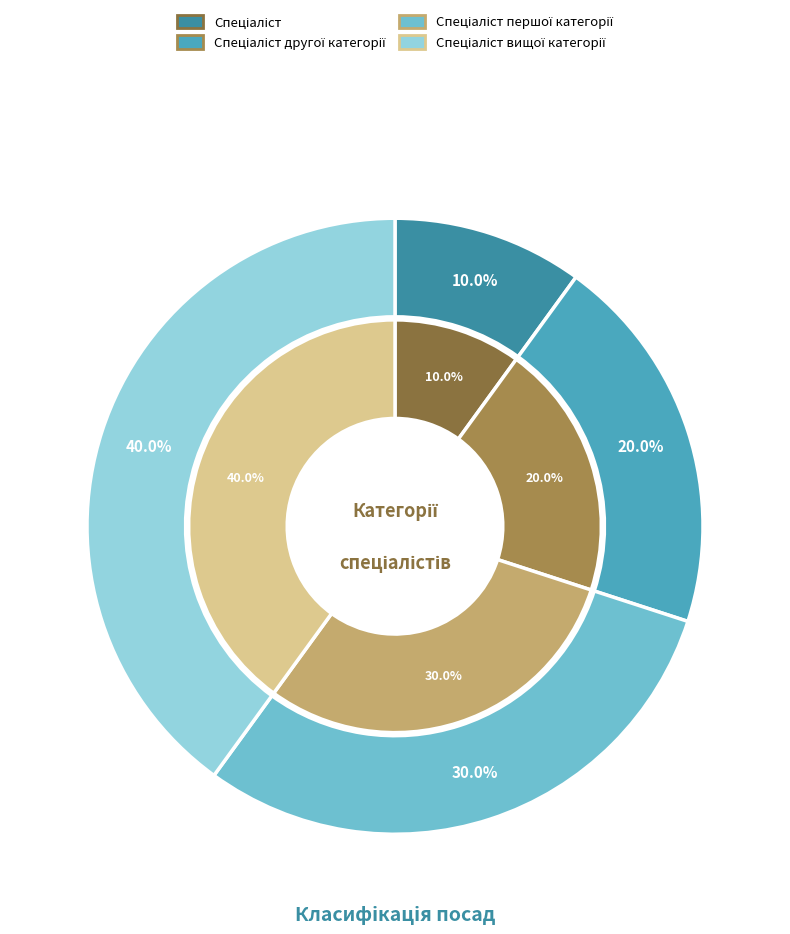

Is it true that Спеціаліст вищої категорії is 53% of the pie?

False